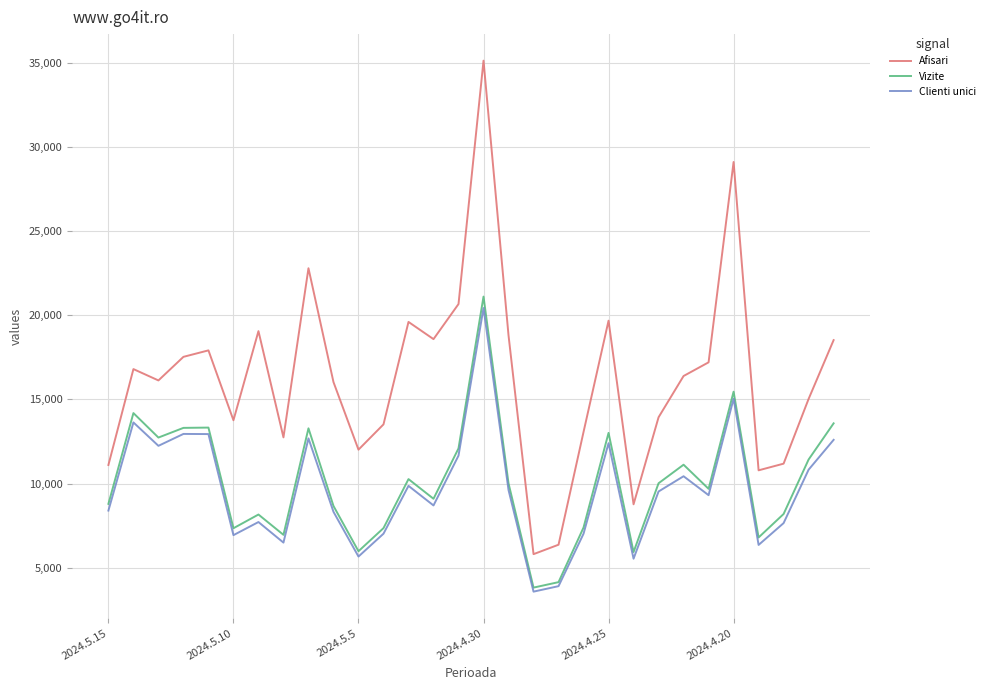

What is the smallest value displayed?

3568